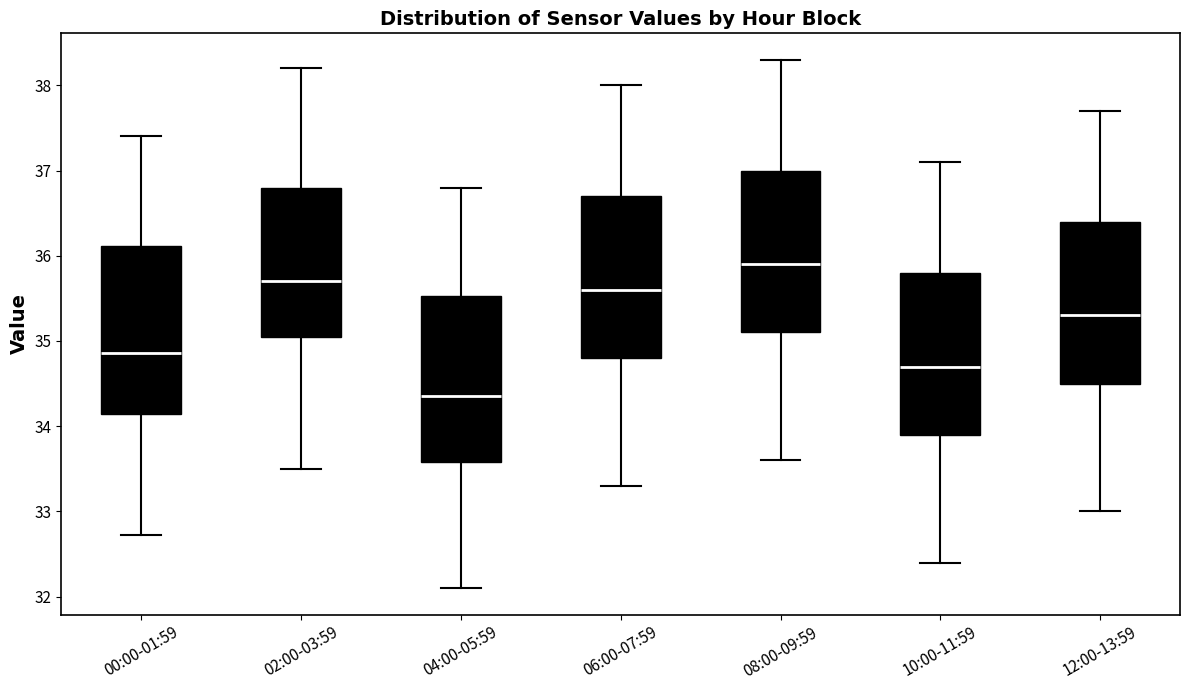

Where is the upper edge of the box for 02:00-03:59 on the y-axis? The values are not printed on the chart, so give them approximately, as read against the axis.

36.8